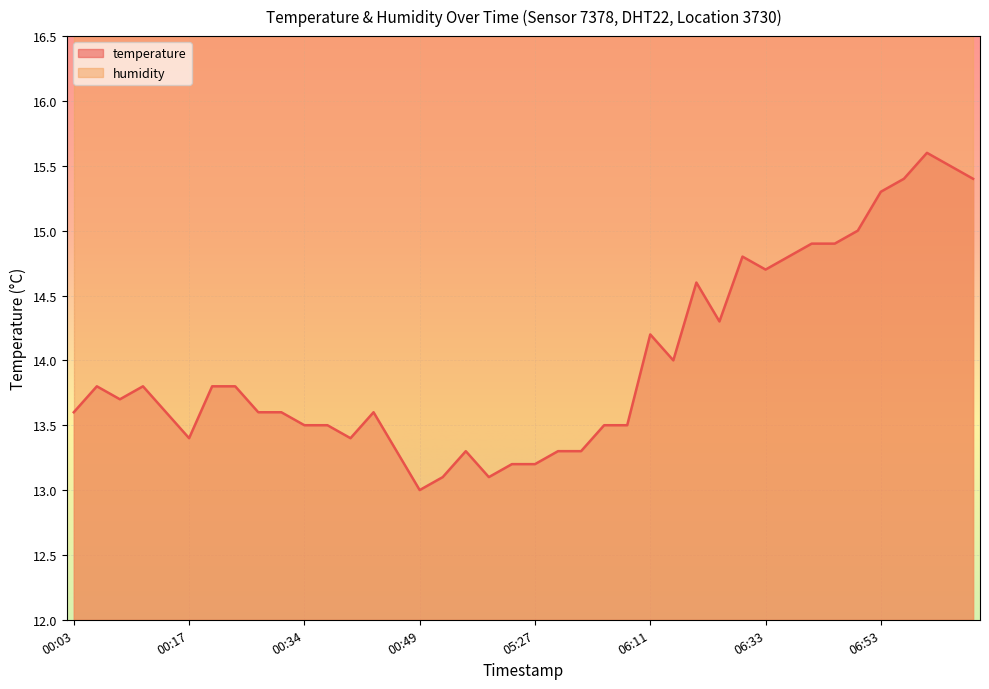

At which category does the data reach its first local valley?

00:10